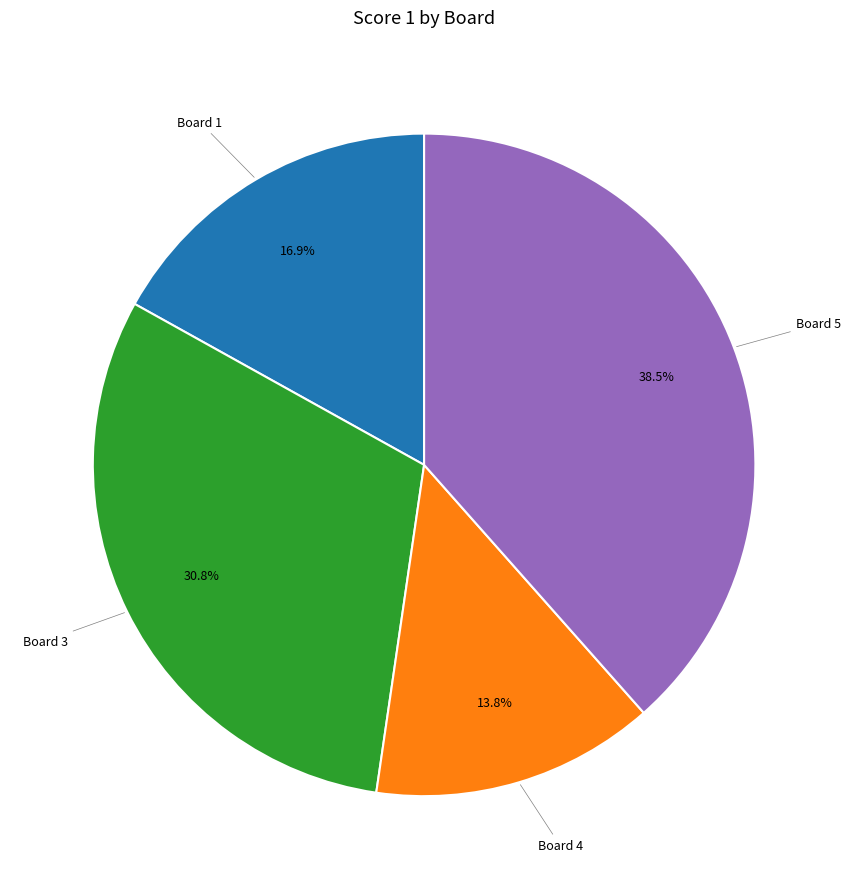

To the nearest percent, what is the difference between the largest and smallest slice percentages?

25%